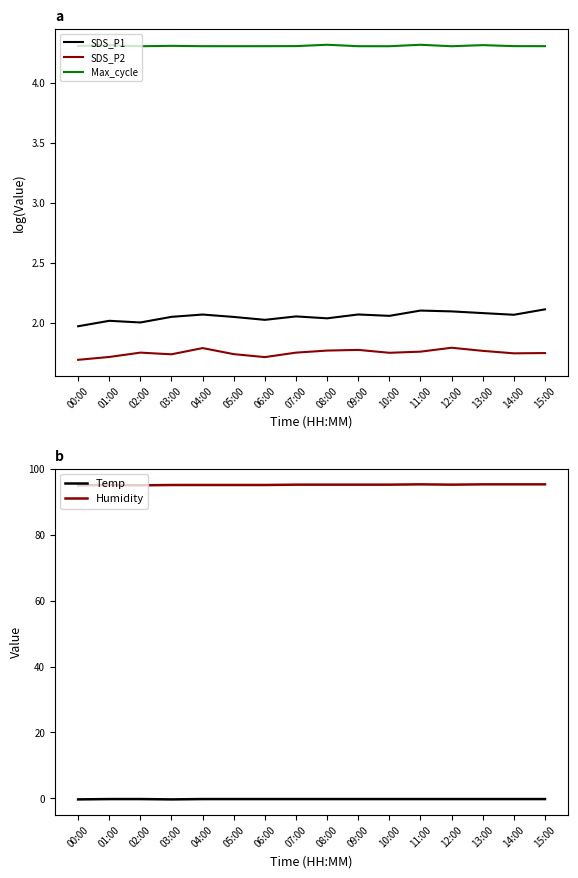

True or false: SDS_P1 has a value of 2.0 at 08:00.

True